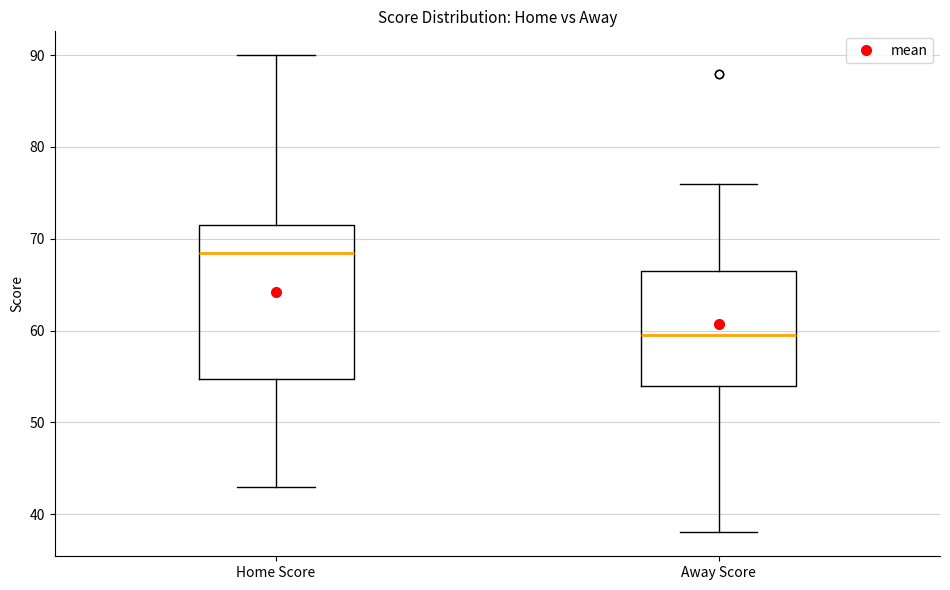

Where is the upper edge of the box for Home Score on the y-axis? The values are not printed on the chart, so give them approximately, as read against the axis.

72